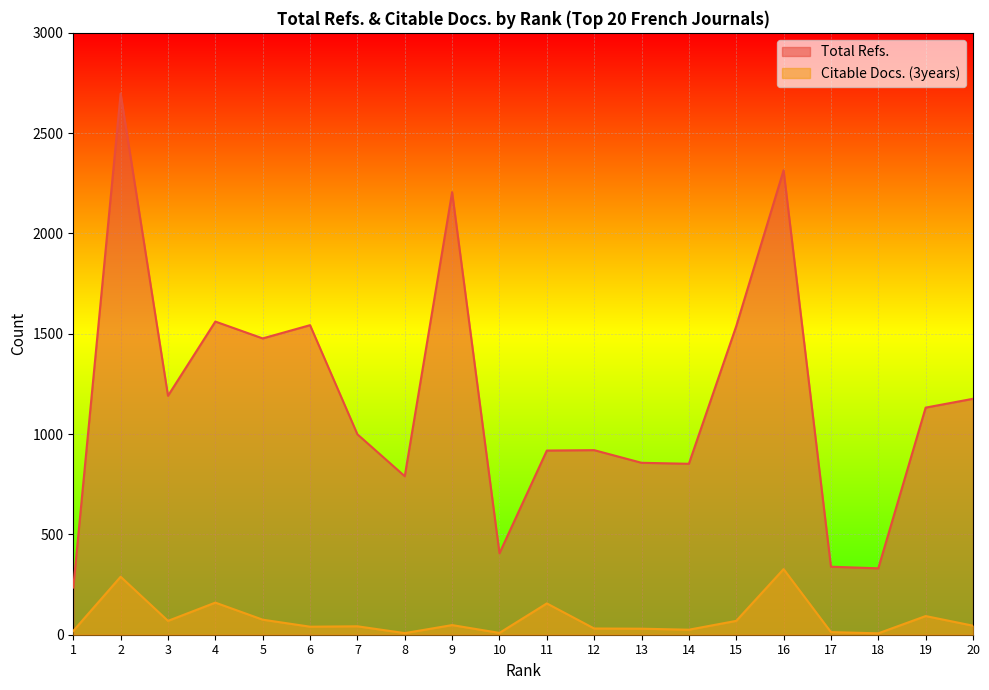

At how many categories does at least one series exceed 942?

11